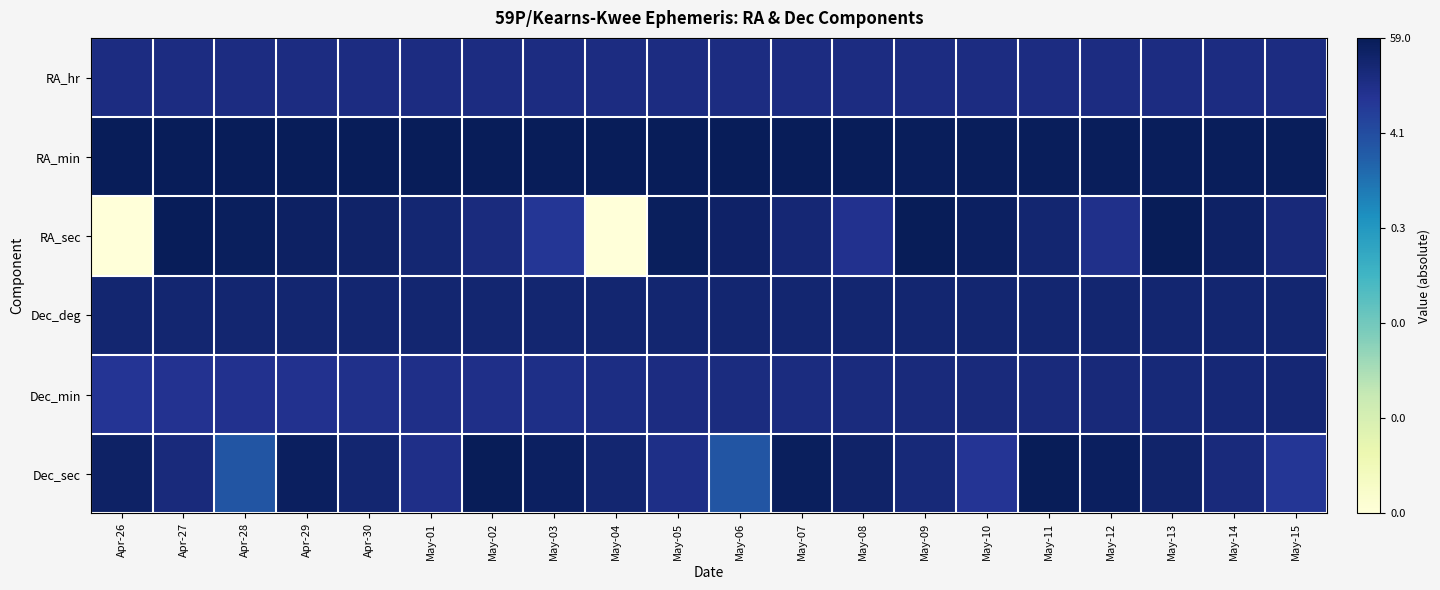

Between May-14 and Apr-30, which is larger?

May-14